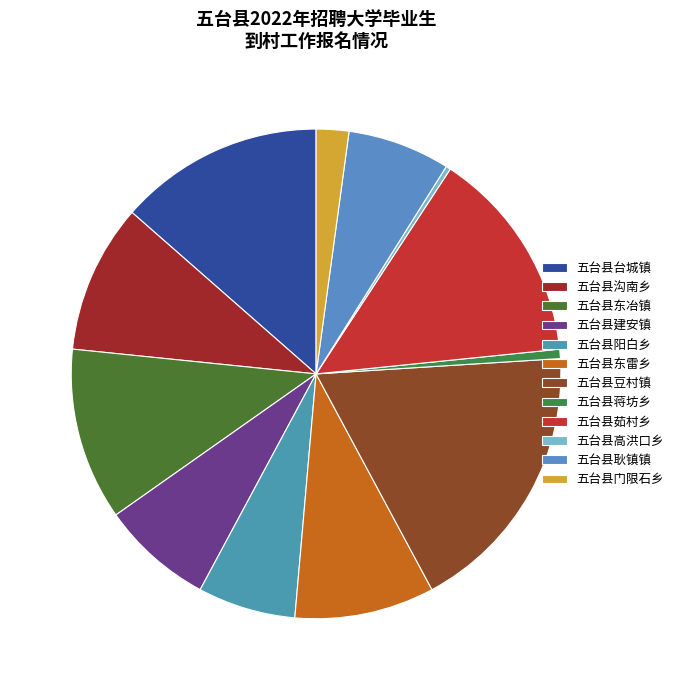

How many slices are in this pie chart?

12